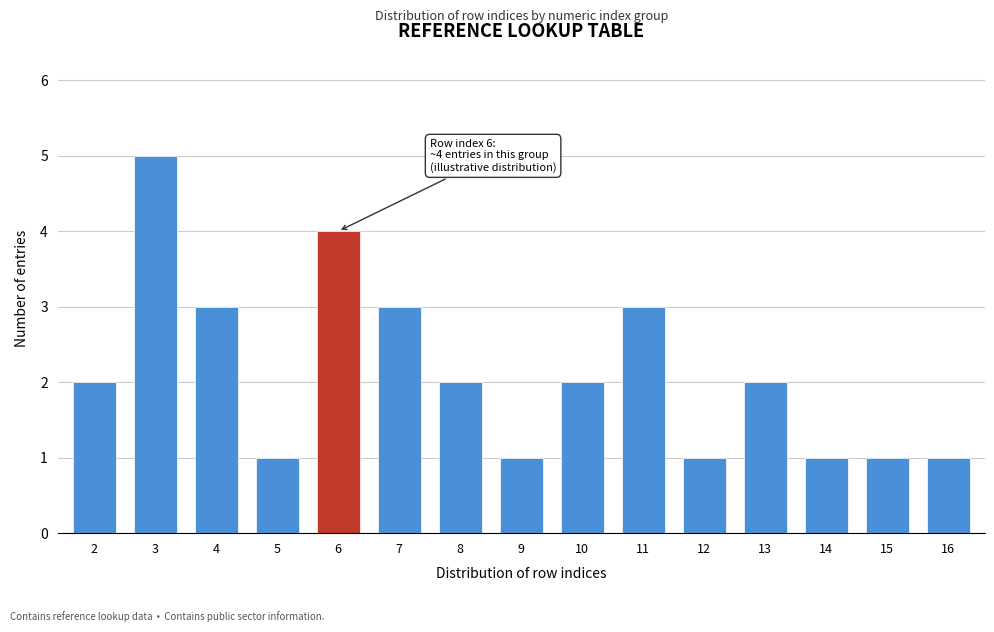

Reading left to right, transcribe all the data shown in this chart.

2	5	3	1	4	3	2	1	2	3	1	2	1	1	1